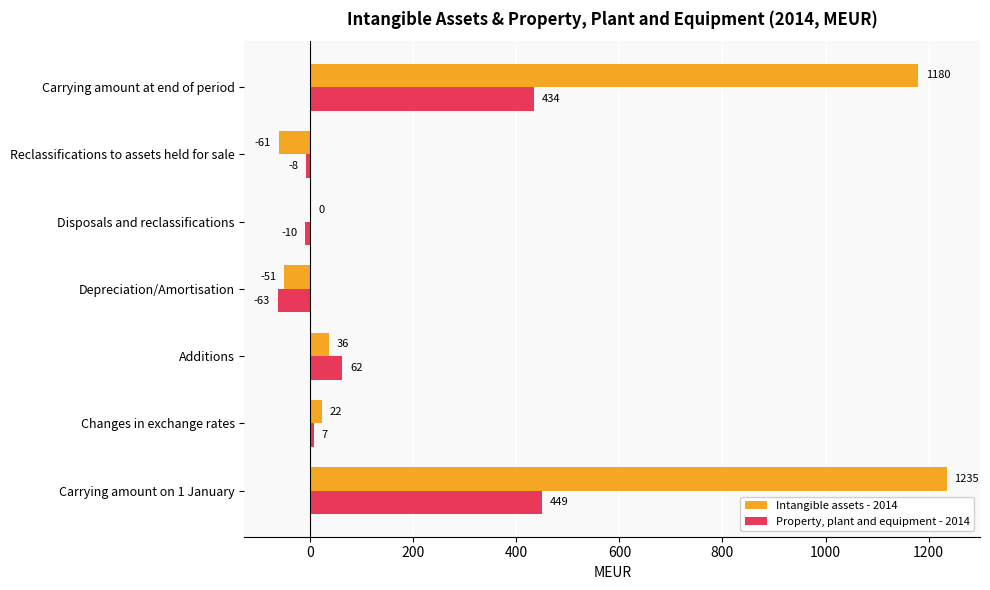

What is the highest value of the Property, plant and equipment - 2014 series?

449